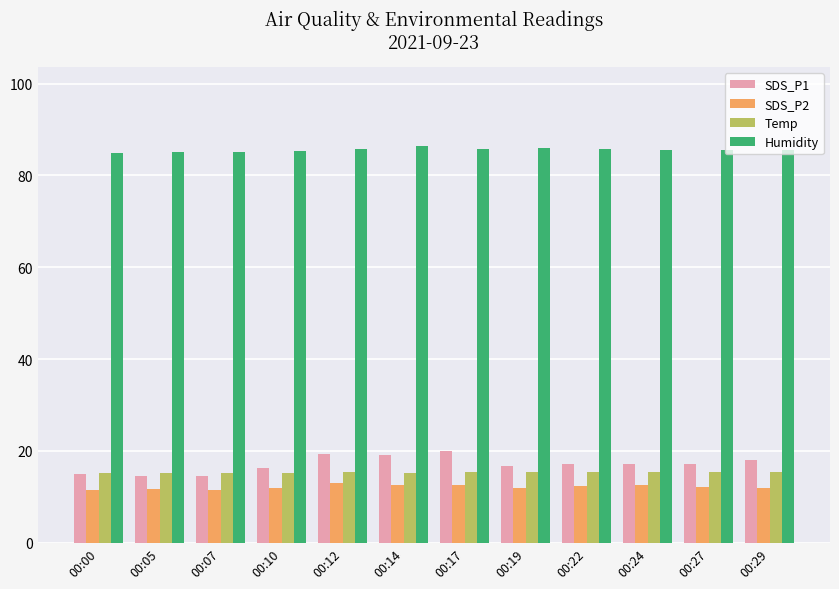

At how many categories does at least one series exceed 38?

12